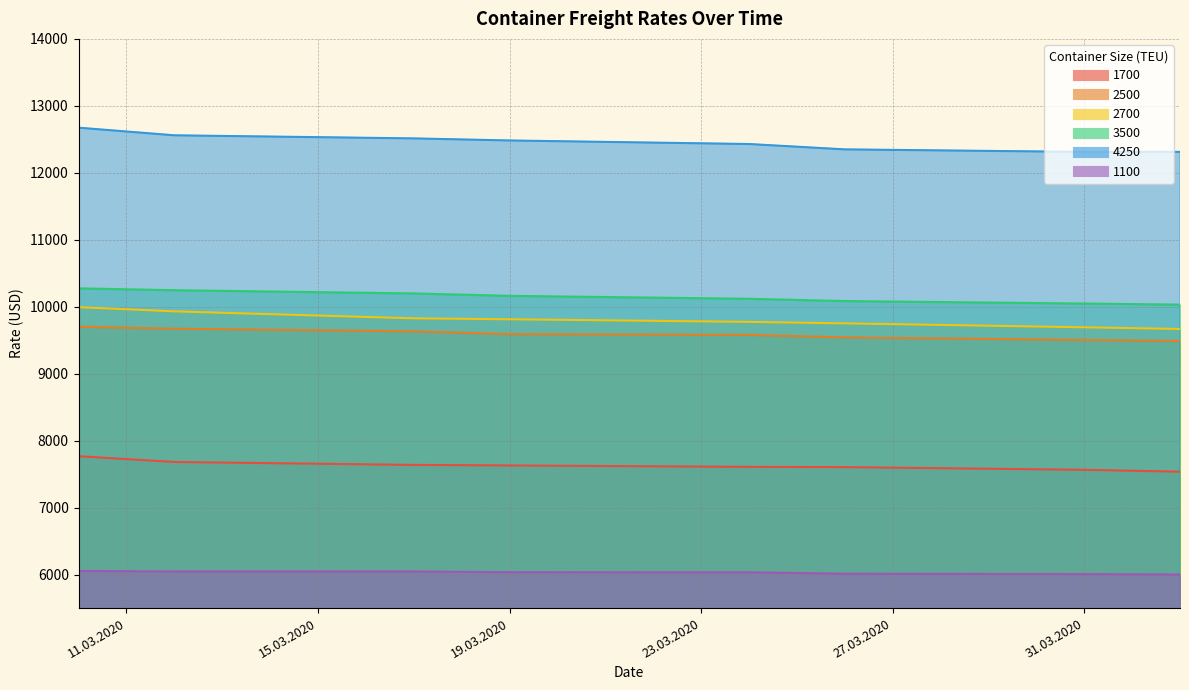

What are all the series names shown in the legend?

1700, 2500, 2700, 3500, 4250, 1100